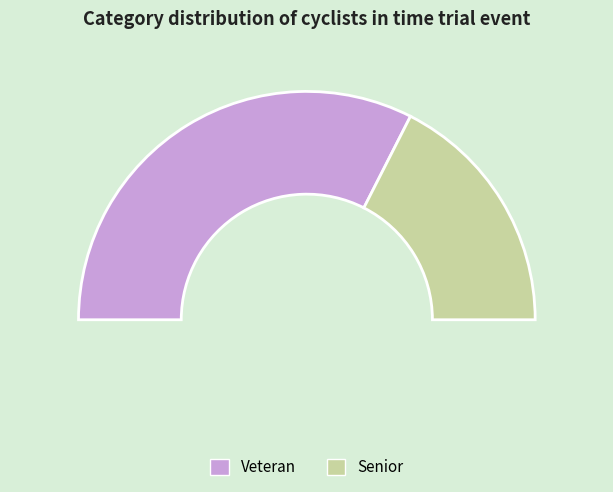

How many slices are in this pie chart?

2